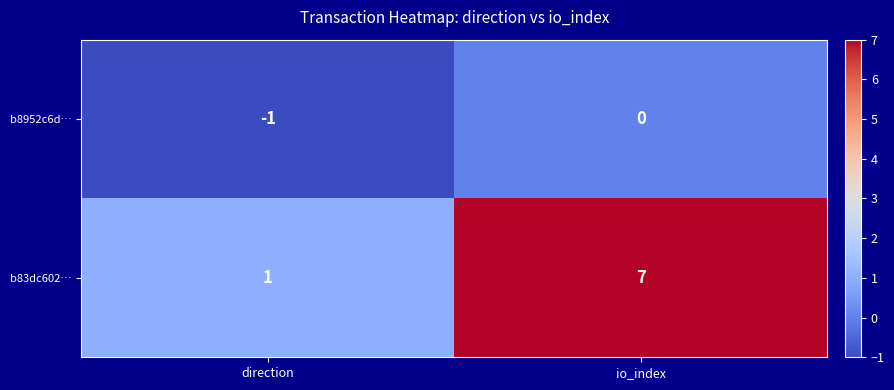

What is the average value of the b83dc602… series?

4